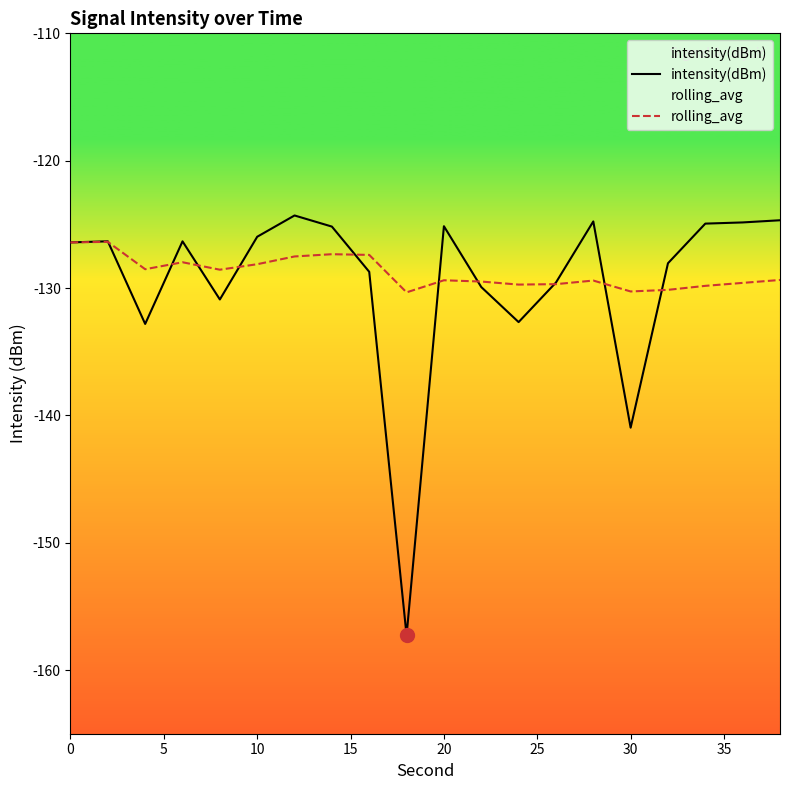

What is the greatest value displayed?

-124.3